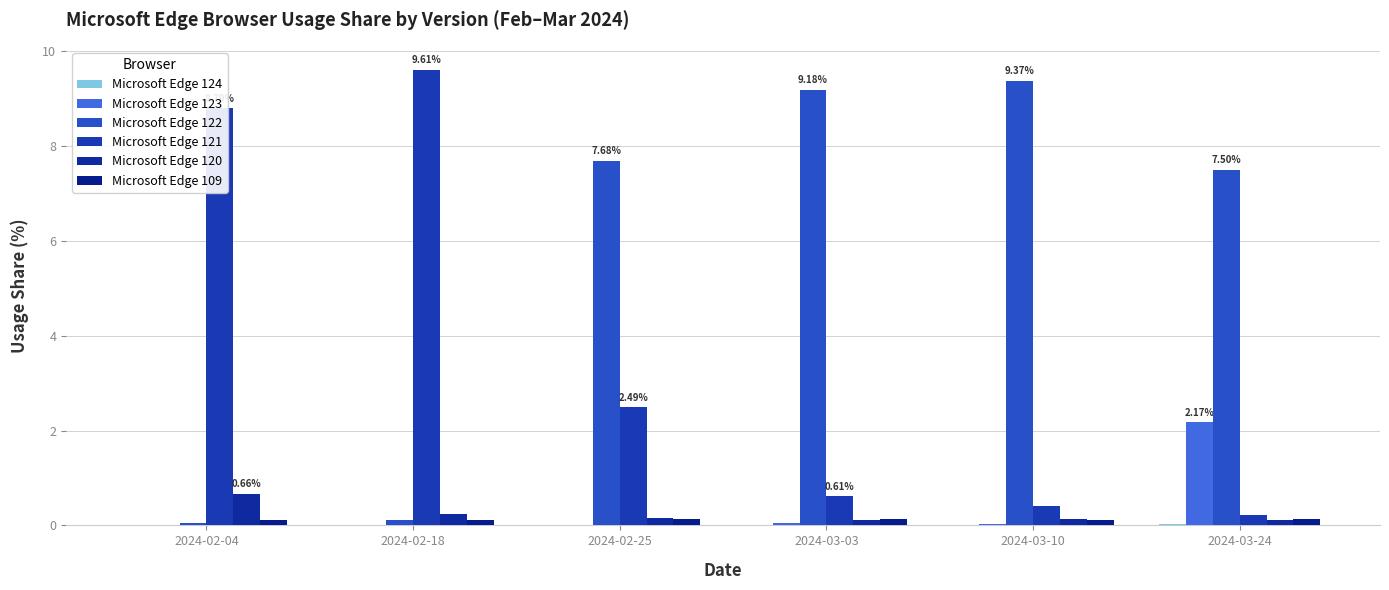

At which category does the chart reach its peak across all series?

2024-02-18